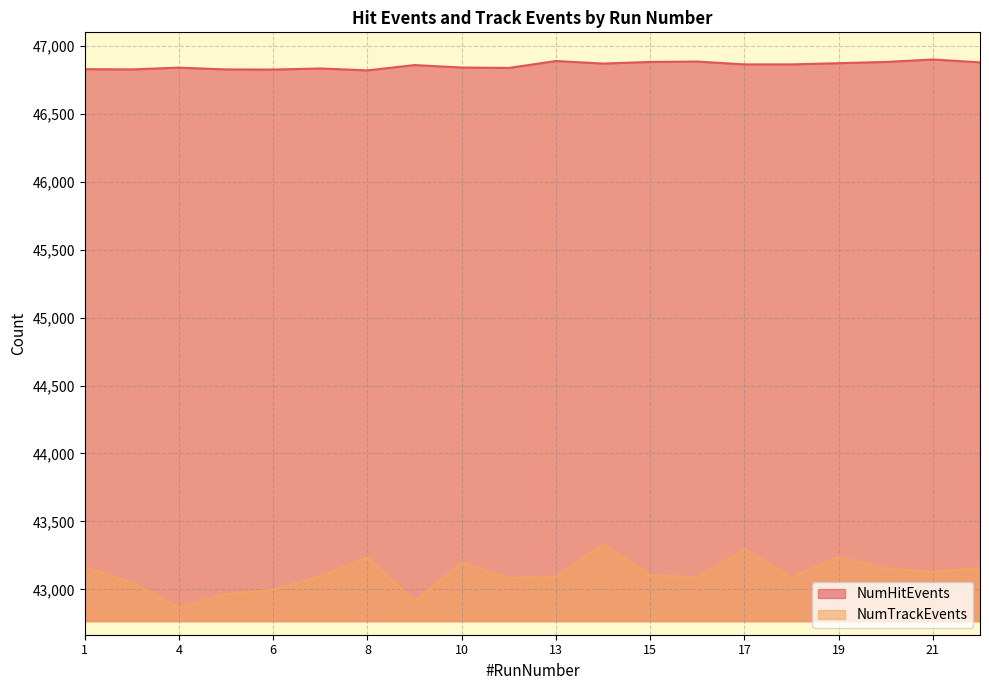

Reading left to right, what are all the values shown in this chart?

NumHitEvents: 1=46829	3=46827	4=46840	5=46827	6=46826	7=46834	8=46820	9=46859	10=46841	11=46838	13=46889	14=46870	15=46882	16=46885	17=46864	18=46864	19=46873	20=46882	21=46900	22=46879
NumTrackEvents: 1=43164	3=43049	4=42866	5=42964	6=42997	7=43097	8=43234	9=42911	10=43194	11=43084	13=43093	14=43332	15=43103	16=43088	17=43292	18=43090	19=43237	20=43153	21=43128	22=43156